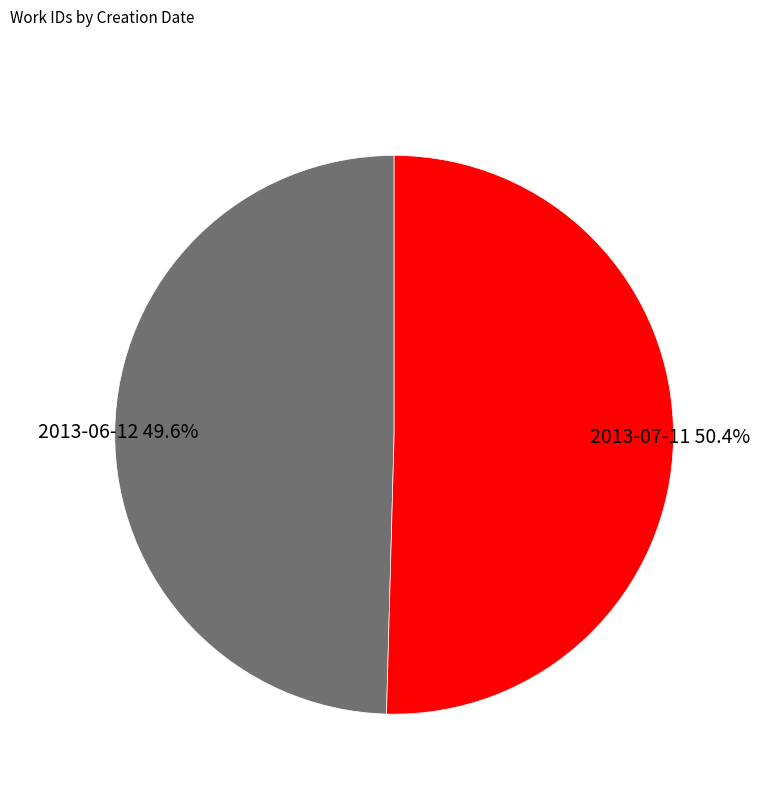

To the nearest percent, what portion does 2013-06-12 represent?

50%